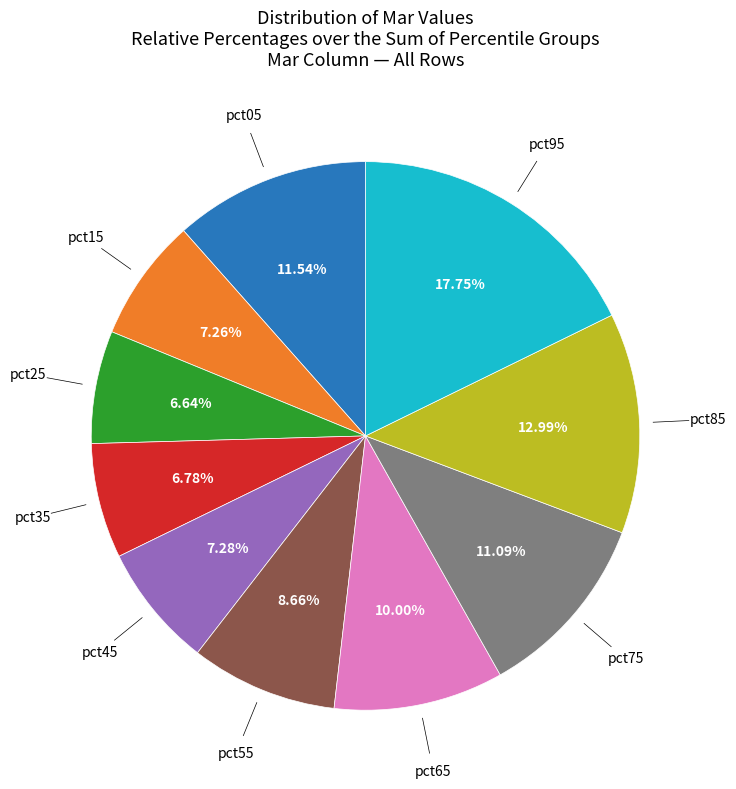

Is there a majority slice in this chart?

No